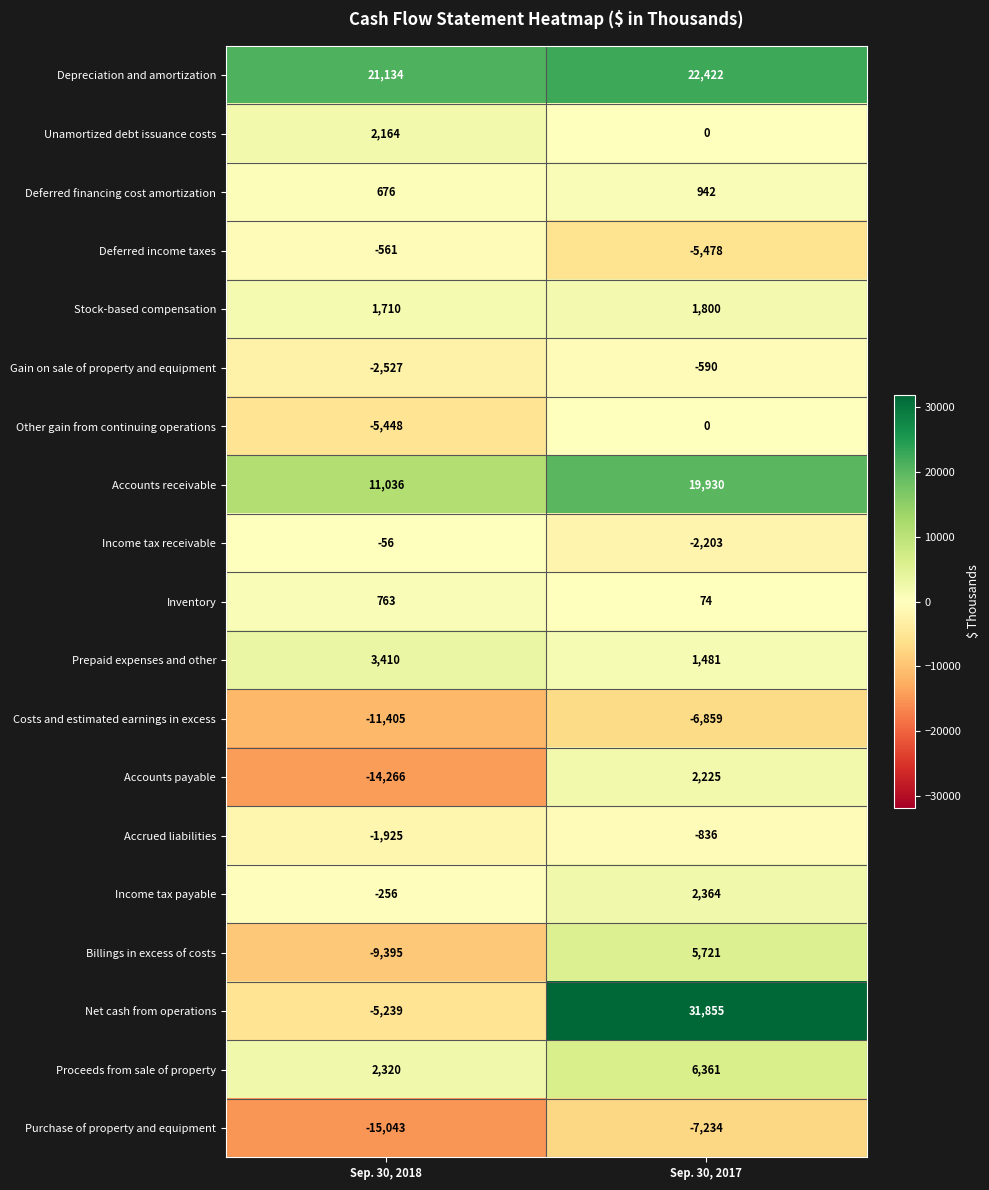

Is the value of Other gain from continuing operations at Sep. 30, 2017 greater than the value of Prepaid expenses and other at Sep. 30, 2018?

No